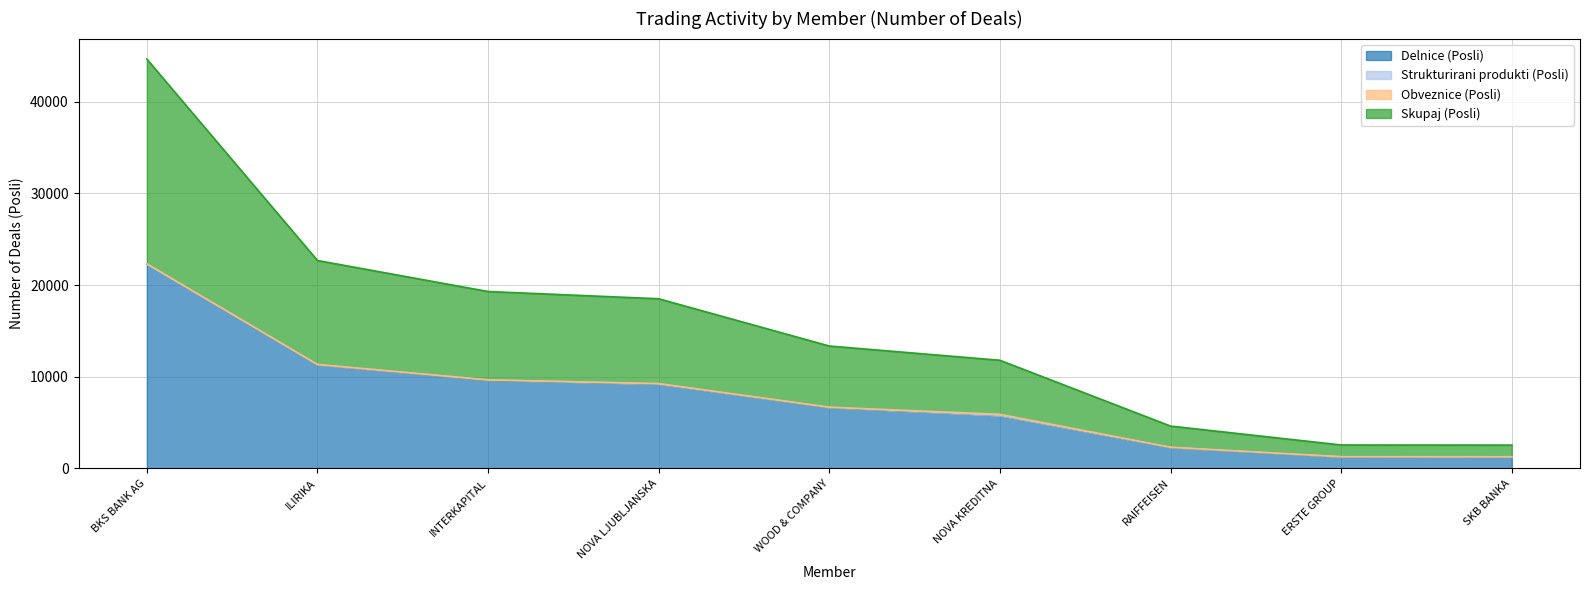

At which category is the sum across all series the highest?

BKS BANK AG